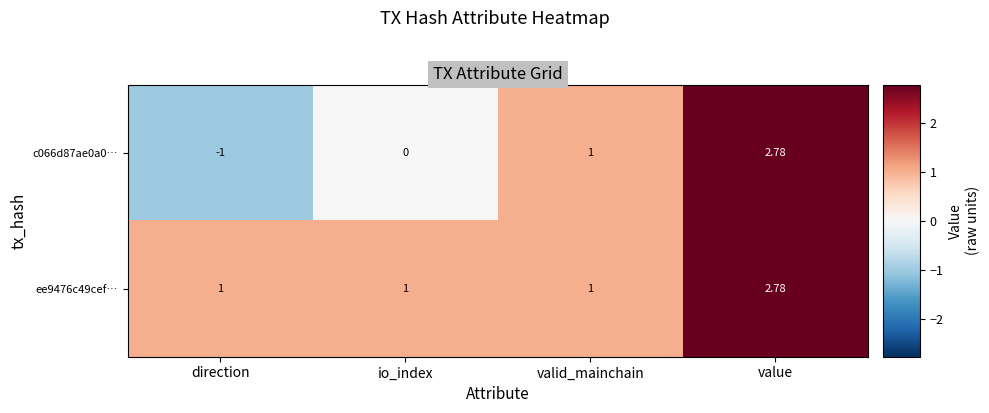

List the labels in order of c066d87ae0a0… value, largest first.

value, valid_mainchain, io_index, direction